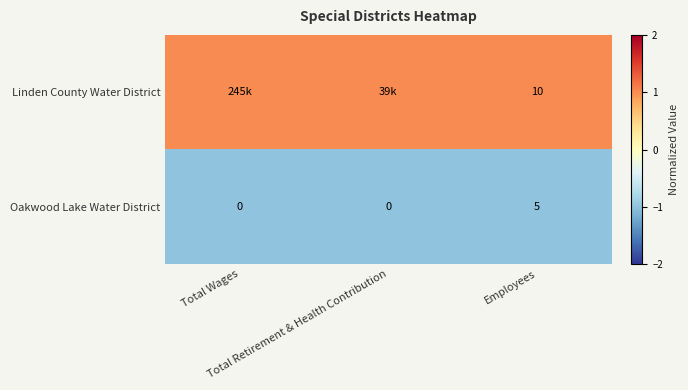

What is the maximum value for Oakwood Lake Water District?

5